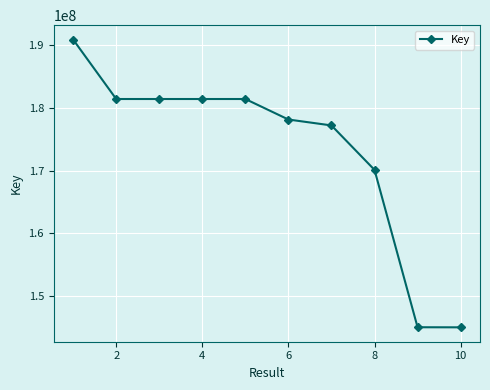

What is the difference between the second highest and minimum values?

36394658